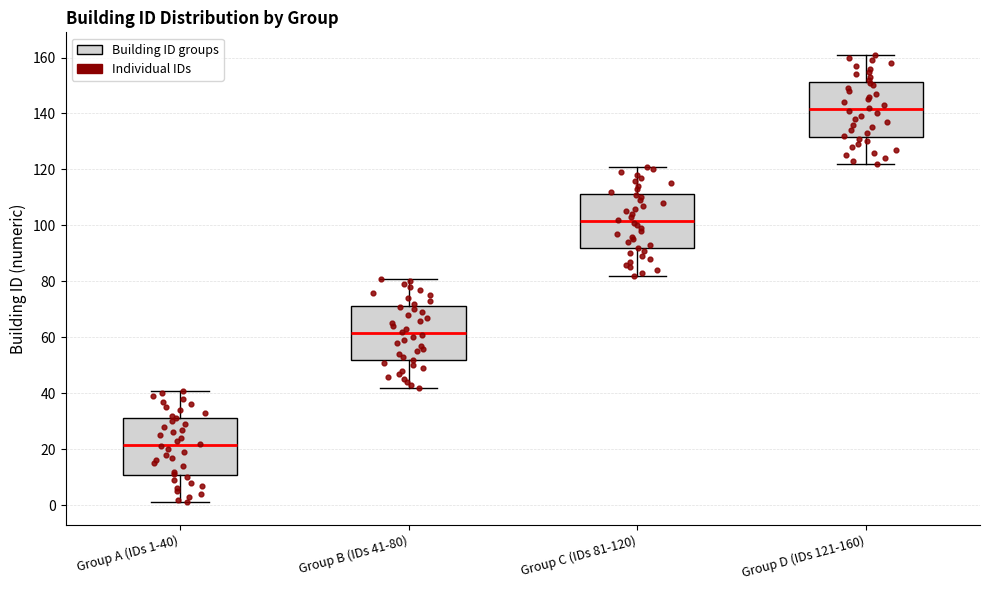

Which box's median line is the lowest?

Group A (IDs 1-40)